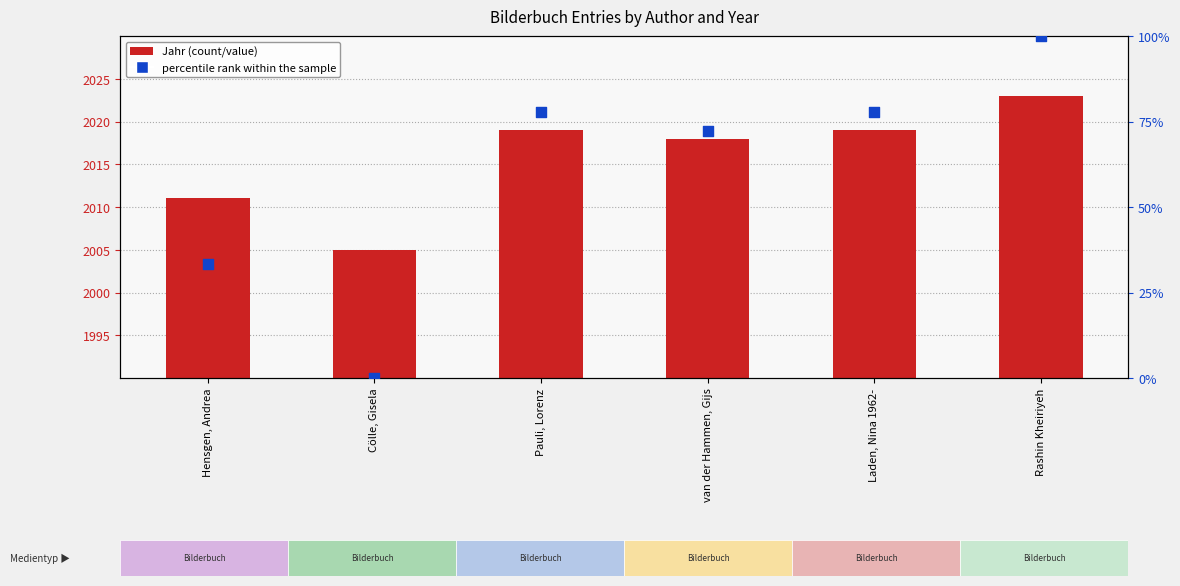

Which series reaches the maximum Y coordinate?

Jahr